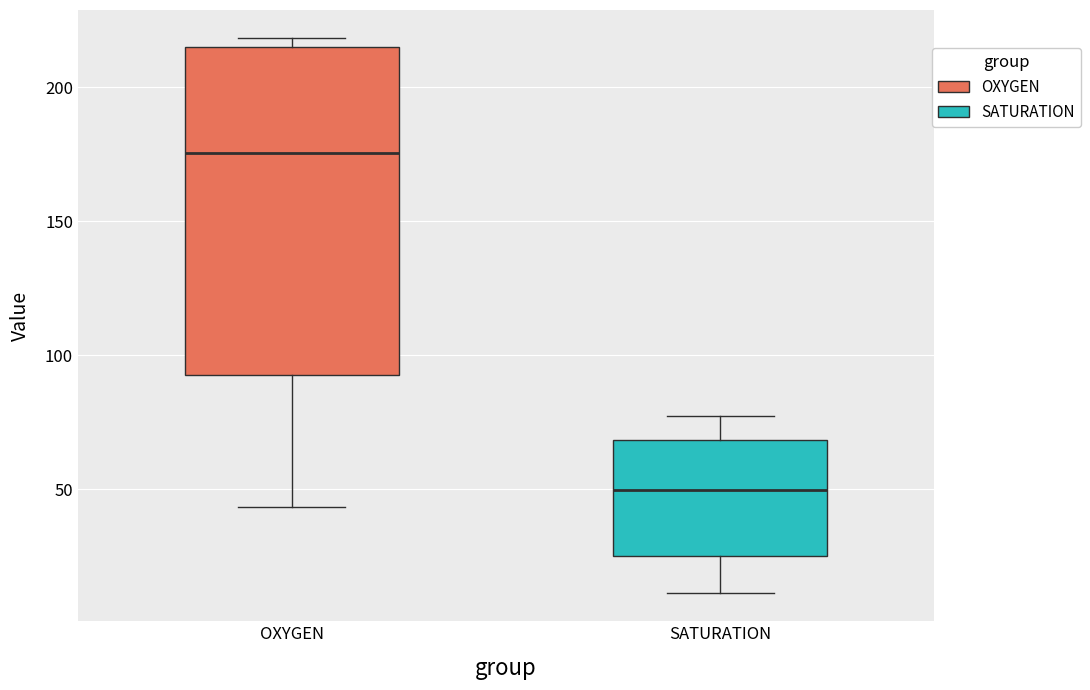

Where does the lower whisker of the box for SATURATION end on the y-axis? The values are not printed on the chart, so give them approximately, as read against the axis.

10